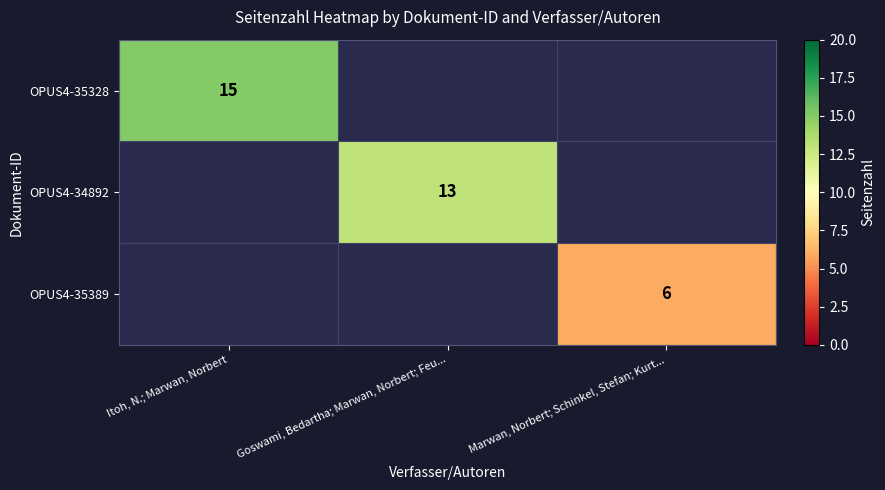

Is it true that OPUS4-35328 equals 15 at Itoh, N.; Marwan, Norbert?

True